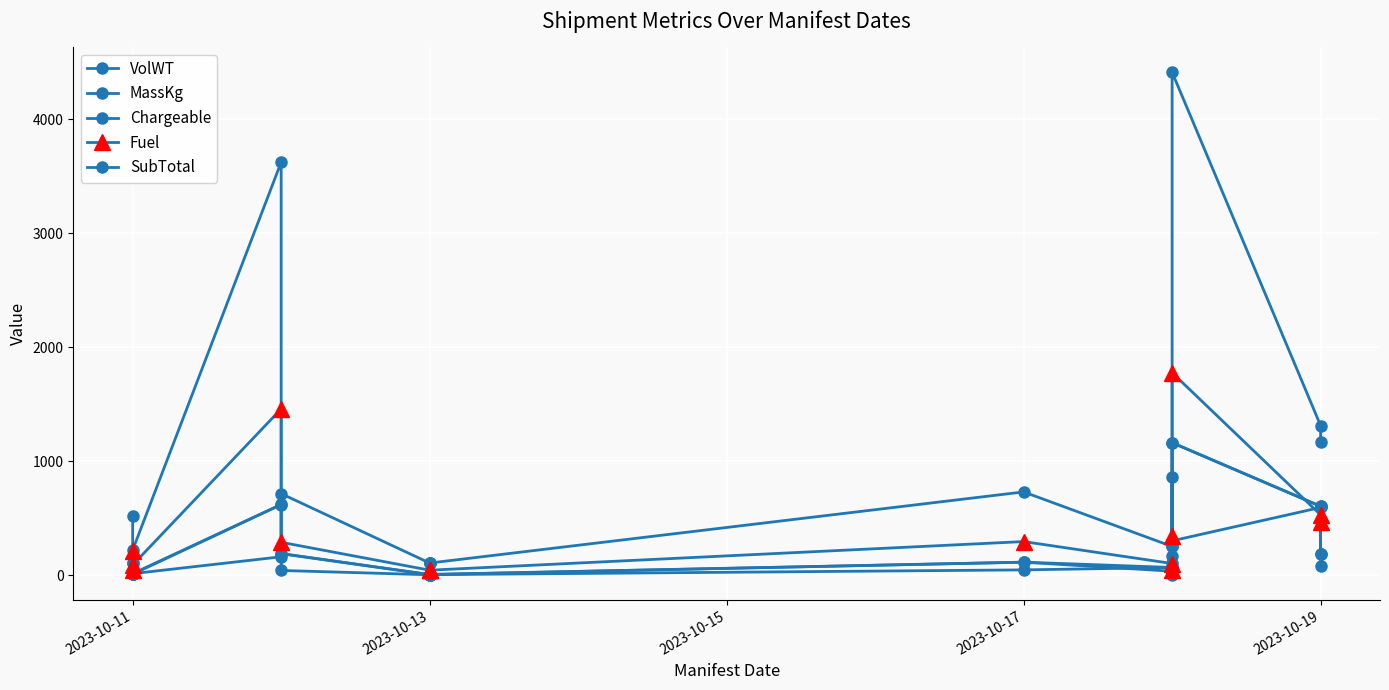

What is the total value across all series at 2023-10-17?

1293.5